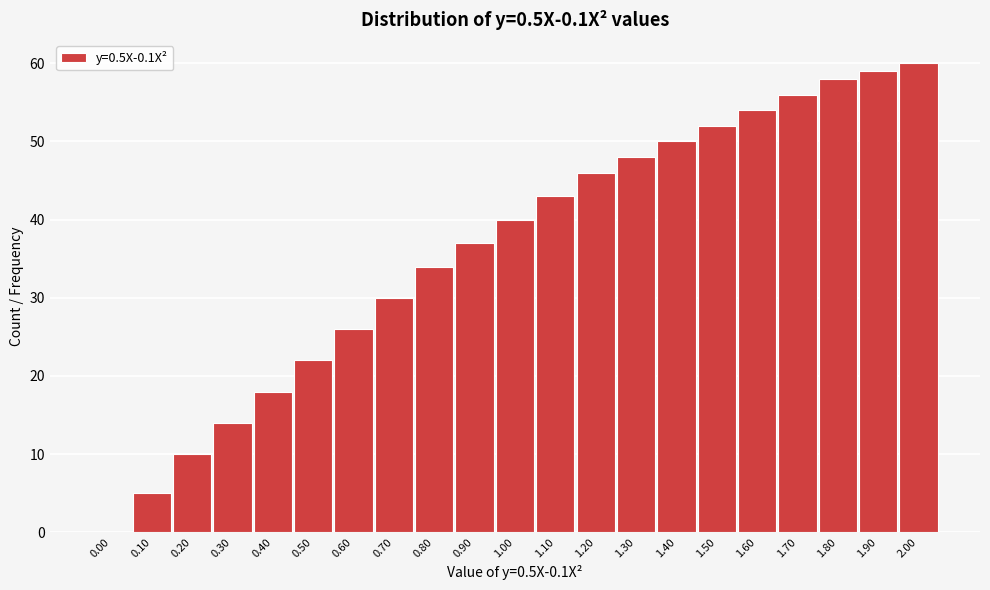

Reading left to right, transcribe all the data shown in this chart.

0.00=0	0.10=5	0.20=10	0.30=14	0.40=18	0.50=22	0.60=26	0.70=30	0.80=34	0.90=37	1.00=40	1.10=43	1.20=46	1.30=48	1.40=50	1.50=52	1.60=54	1.70=56	1.80=58	1.90=59	2.00=60